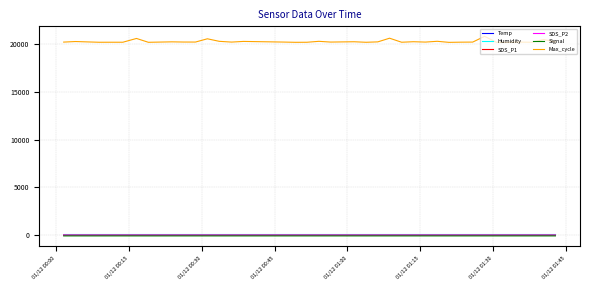

Is this an area chart (filled region under the line)?

No